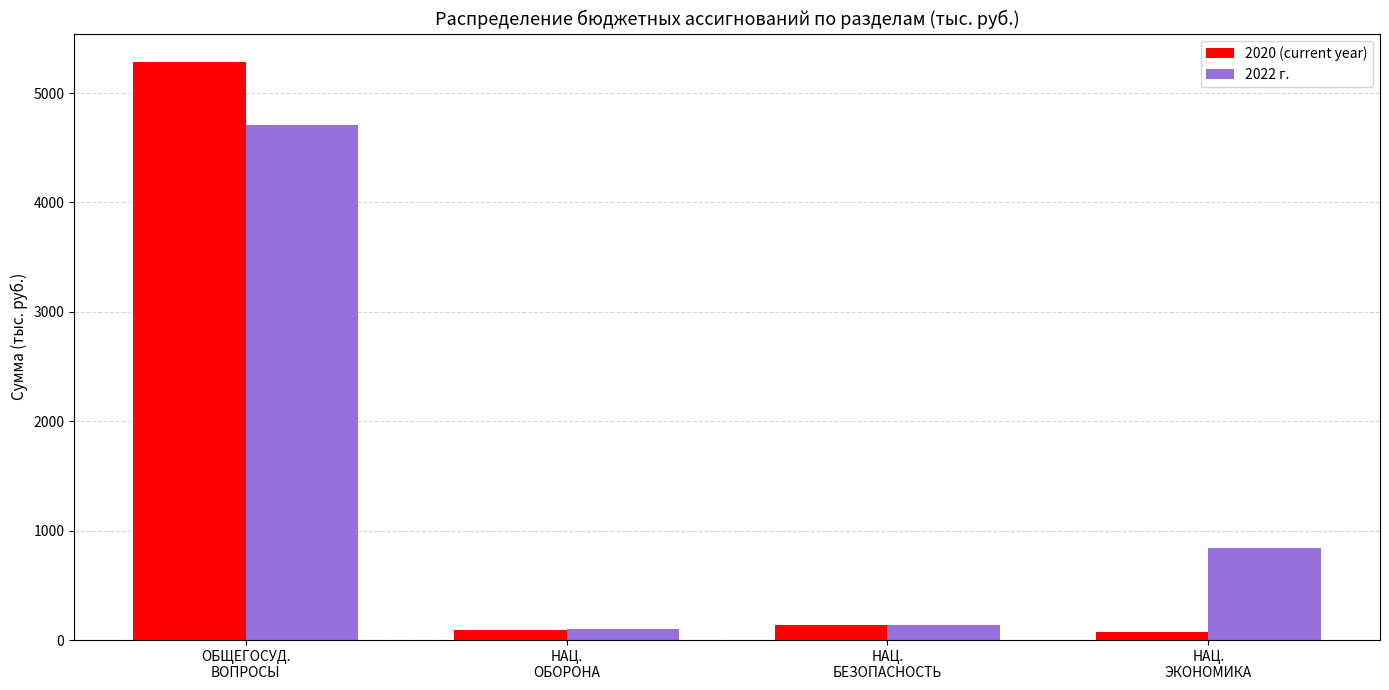

What value does the 2020 (current year) series have at ОБЩЕГОСУД.
ВОПРОСЫ?

5279.7